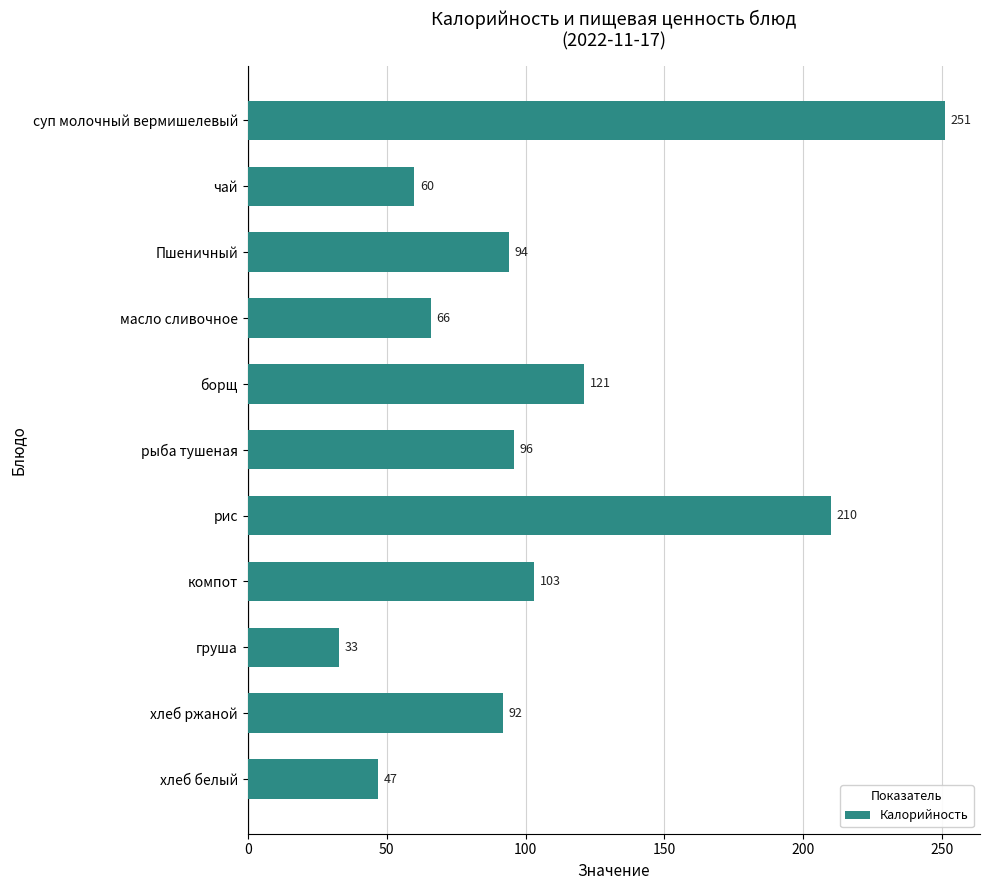

Reading top to bottom, list all the values displayed in this chart.

251	60	94	66	121	96	210	103	33	92	47